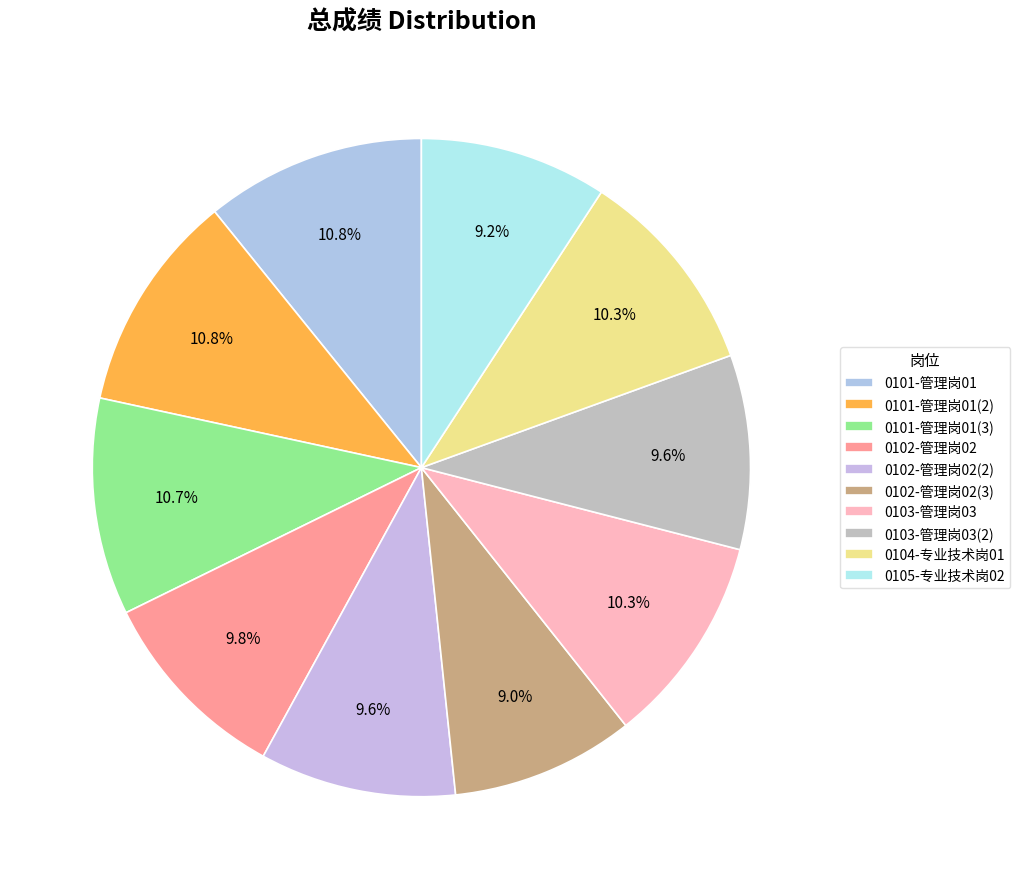

The 0103-管理岗03 slice represents 1% of the pie. True or false?

False